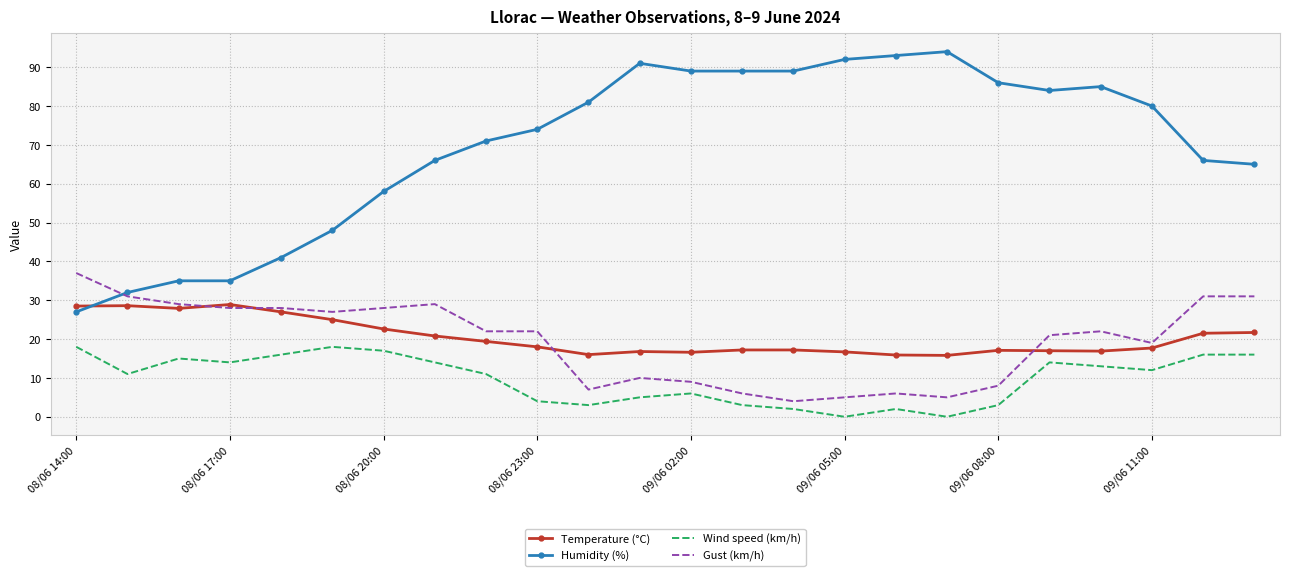

Which series has the largest total across all categories?

Humidity (%)